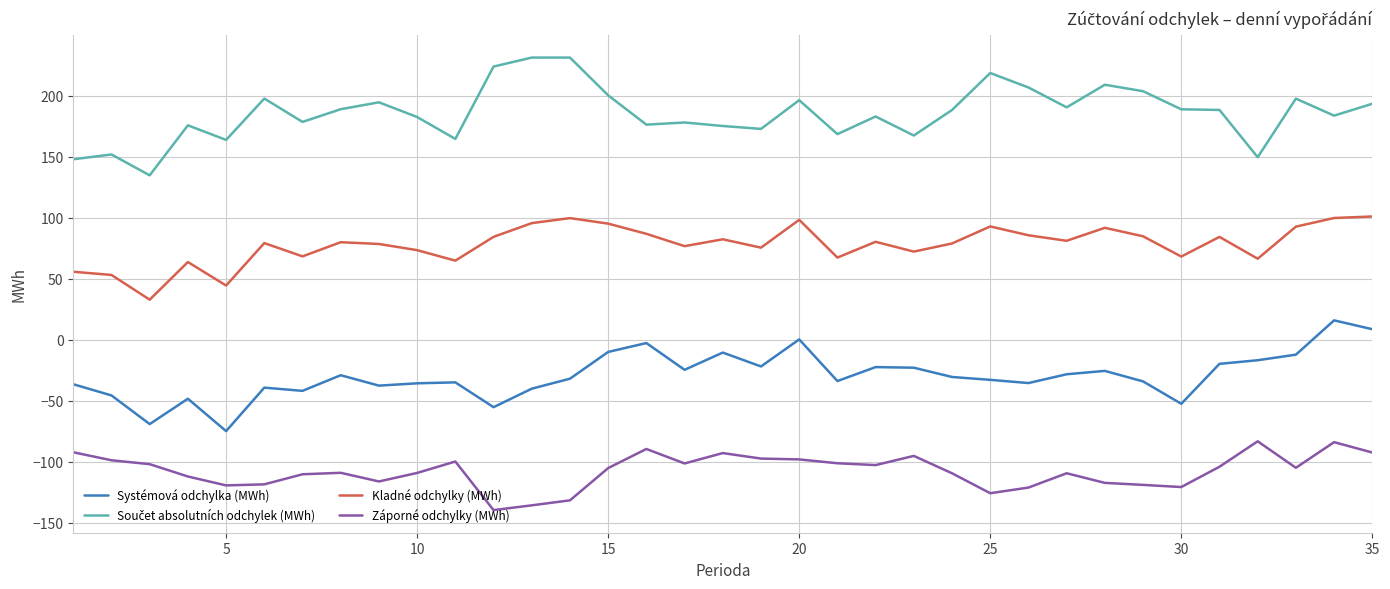

True or false: Kladné odchylky (MWh) and Systémová odchylka (MWh) intersect in this chart.

False